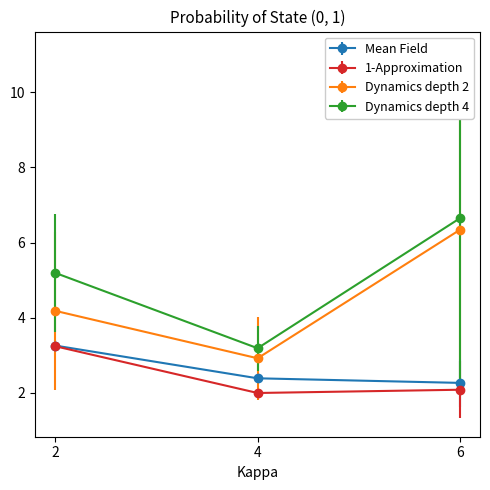

At which category is the sum across all series the highest?

6